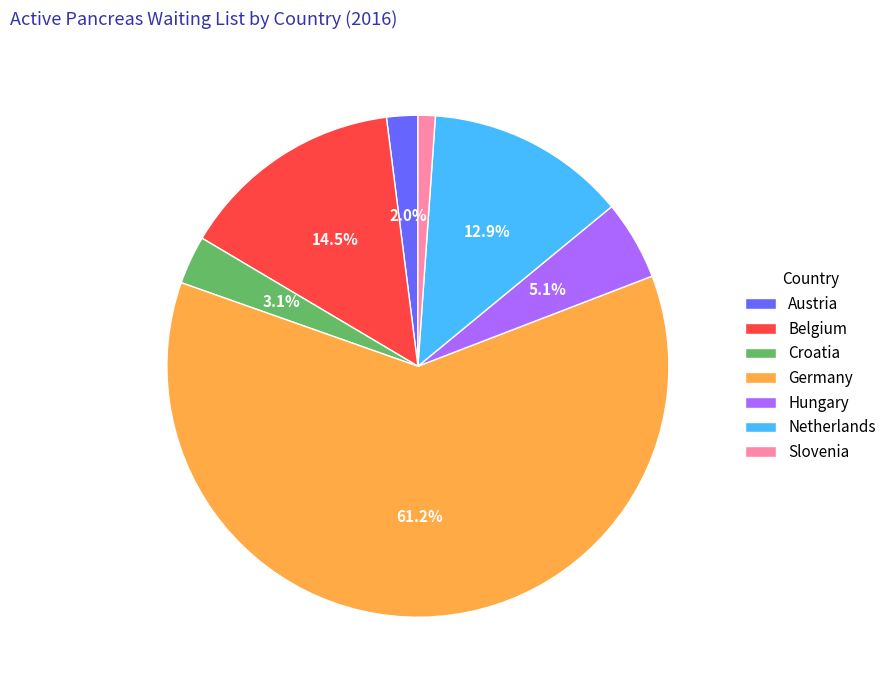

Between Slovenia and Belgium, which is larger?

Belgium